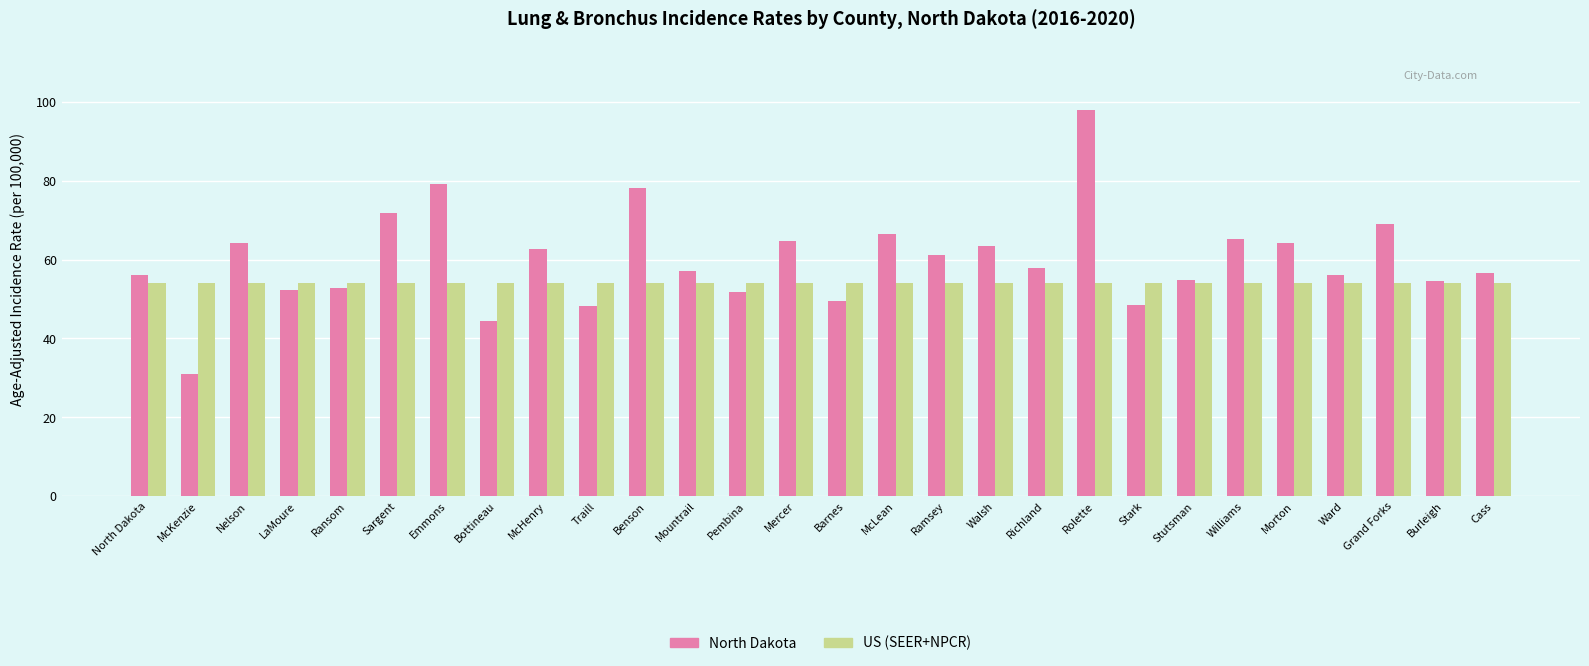

At Mercer, list the series in order from smallest to largest.

US (SEER+NPCR), North Dakota